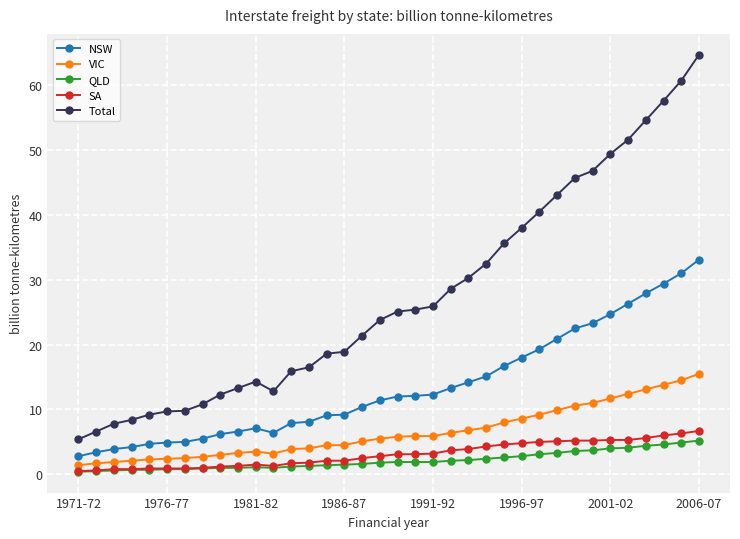

What are all the series names shown in the legend?

NSW, VIC, QLD, SA, Total